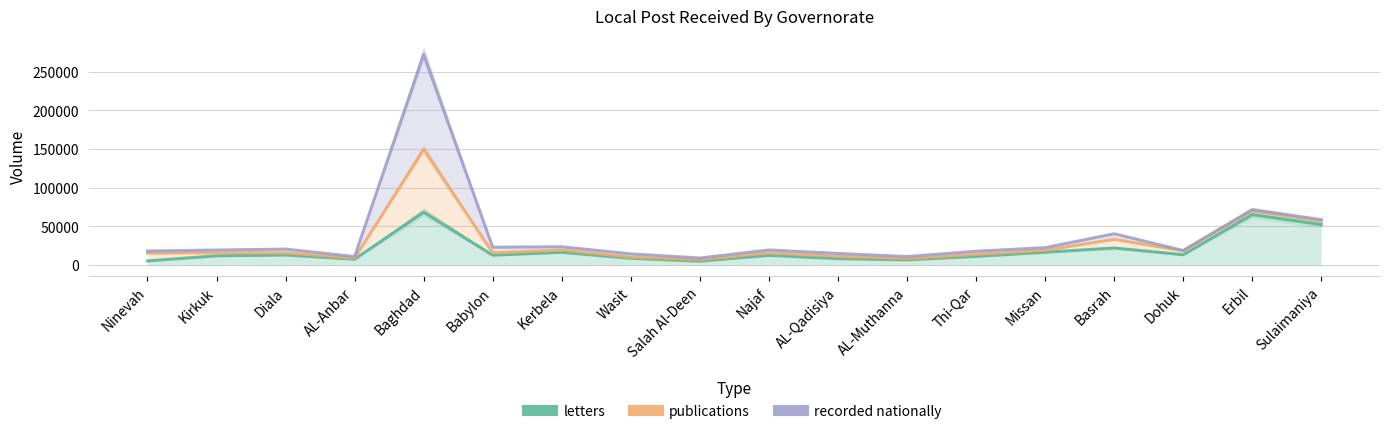

Rank the series by their maximum value, from lowest to highest.

letters, publications, recorded nationally